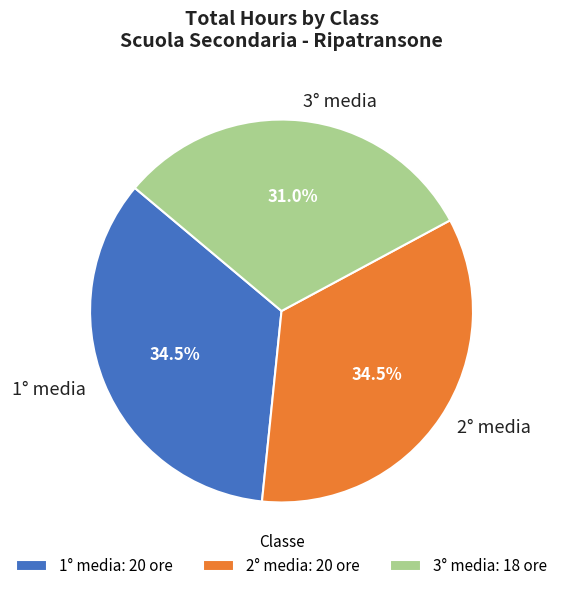

Does 3° media account for over 50% of the chart?

No